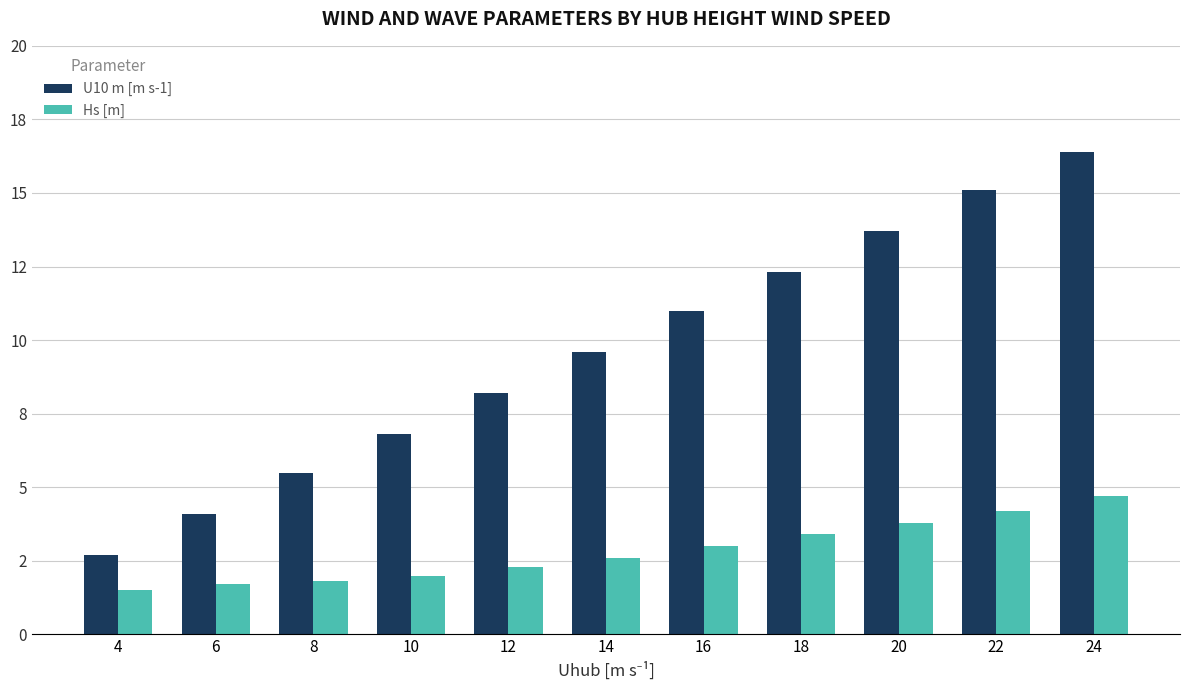

Is it true that U10 m [m s-1] equals 19.2 at 18?

False